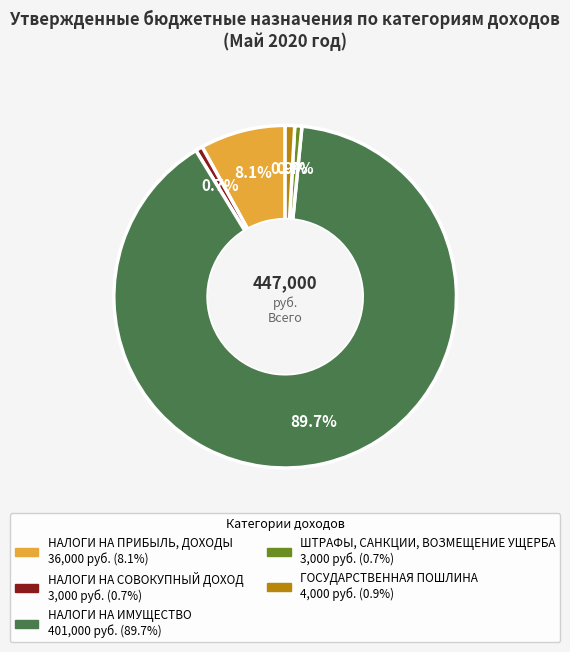

True or false: НАЛОГИ НА ИМУЩЕСТВО accounts for 90% of the total.

True